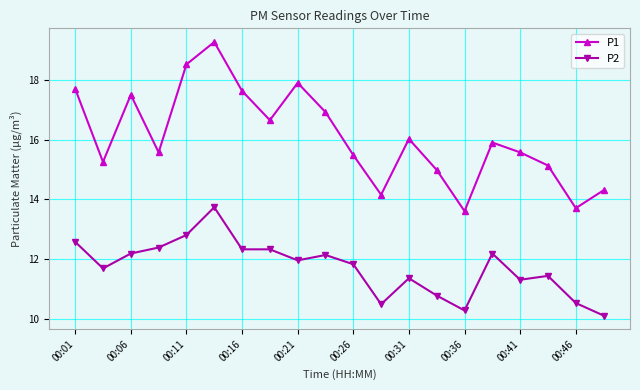

Is this an area chart (filled region under the line)?

No